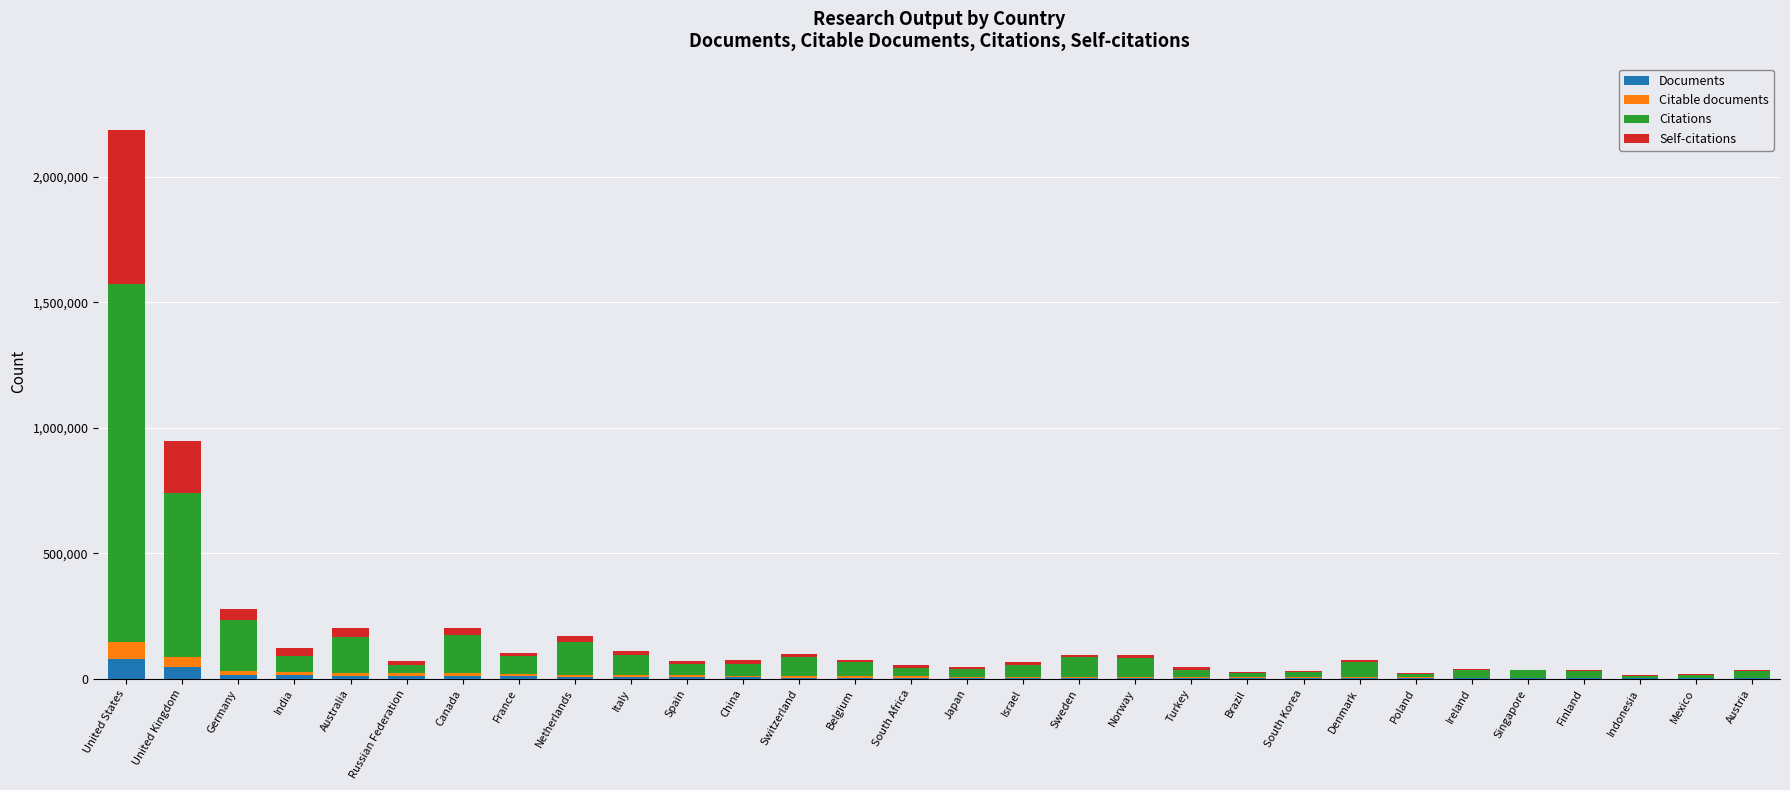

What is the maximum value for Documents?

77417